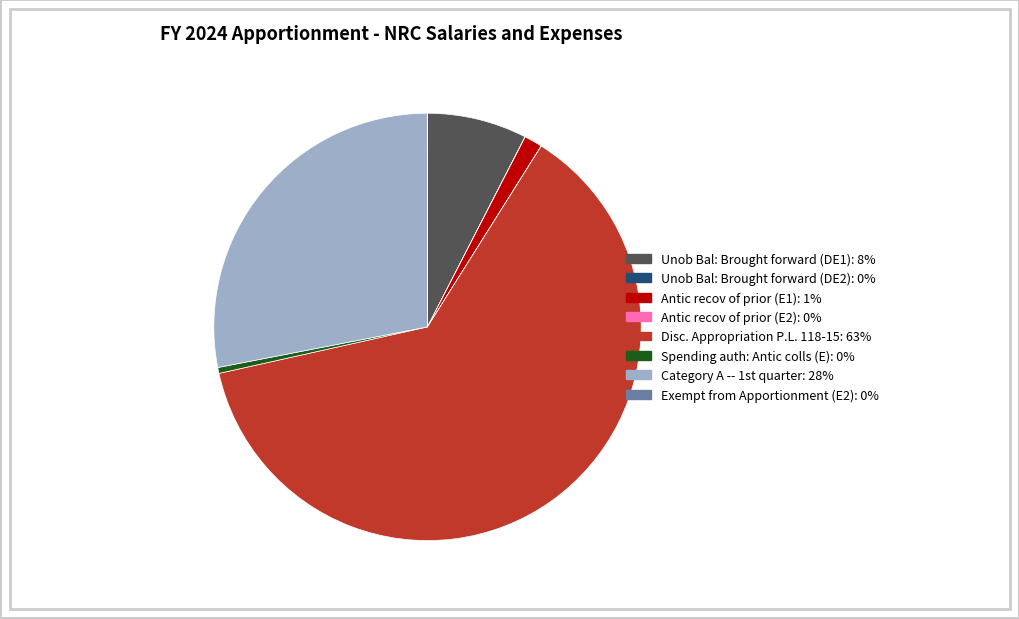

Does Disc. Appropriation P.L. 118-15: 63% account for over 50% of the chart?

Yes